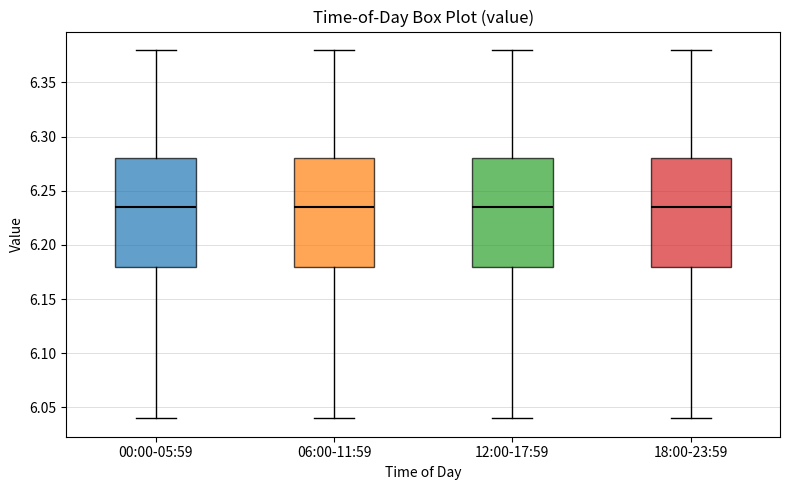

Where does the median line of the box for 12:00-17:59 sit on the y-axis? The values are not printed on the chart, so give them approximately, as read against the axis.

6.235